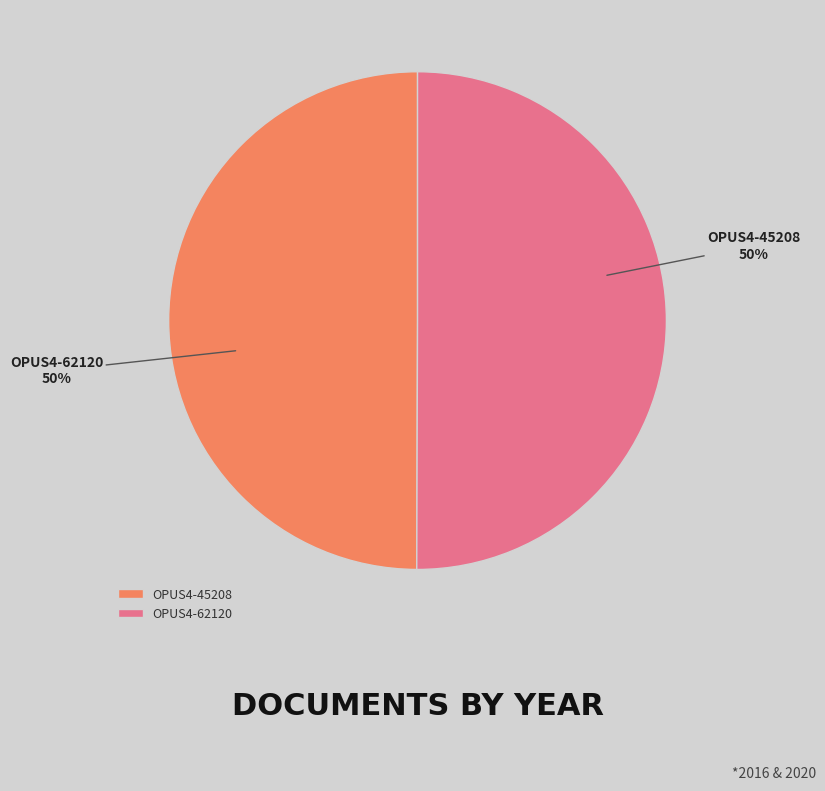

Approximately how many times larger is the value at OPUS4-45208 compared to OPUS4-62120?

1.0